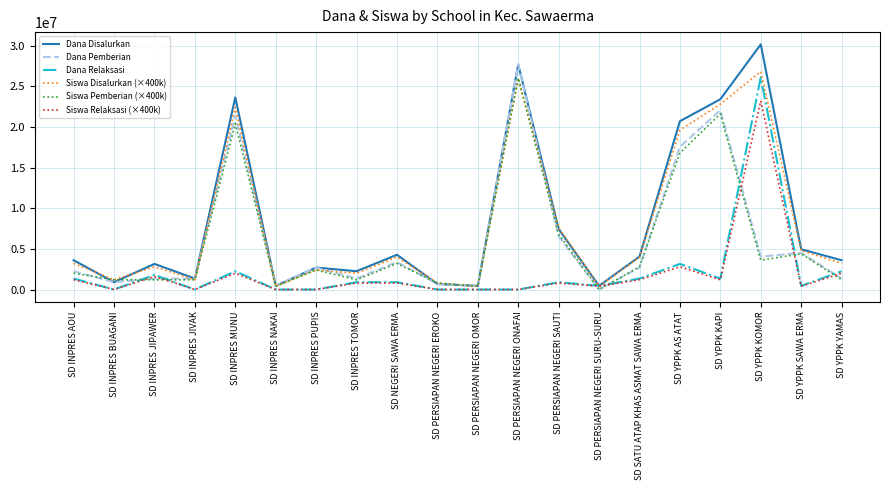

Reading right to left, transcribe all the data shown in this chart.

Dana Disalurkan: 3600000	4950000	30150000	23400000	20700000	4050000	450000	7425000	27675000	450000	675000	4275000	2250000	2700000	450000	23625000	1350000	3150000	900000	3600000
Dana Pemberian: 1350000	4500000	4050000	22050000	17550000	2700000	0	6525000	27675000	450000	675000	3375000	1350000	2700000	450000	21375000	1350000	1350000	900000	2250000
Dana Relaksasi: 2250000	450000	26100000	1350000	3150000	1350000	450000	900000	0	0	0	900000	900000	0	0	2250000	0	1800000	0	1350000
Siswa Disalurkan (×400k): 3200000	4800000	26800000	22800000	19600000	4000000	400000	7600000	26000000	400000	800000	4000000	2000000	2400000	400000	22400000	1200000	2800000	1200000	3200000
Siswa Pemberian (×400k): 1200000	4400000	3600000	21600000	16800000	2800000	0	6800000	26000000	400000	800000	3200000	1200000	2400000	400000	20400000	1200000	1200000	1200000	2000000
Siswa Relaksasi (×400k): 2000000	400000	23200000	1200000	2800000	1200000	400000	800000	0	0	0	800000	800000	0	0	2000000	0	1600000	0	1200000